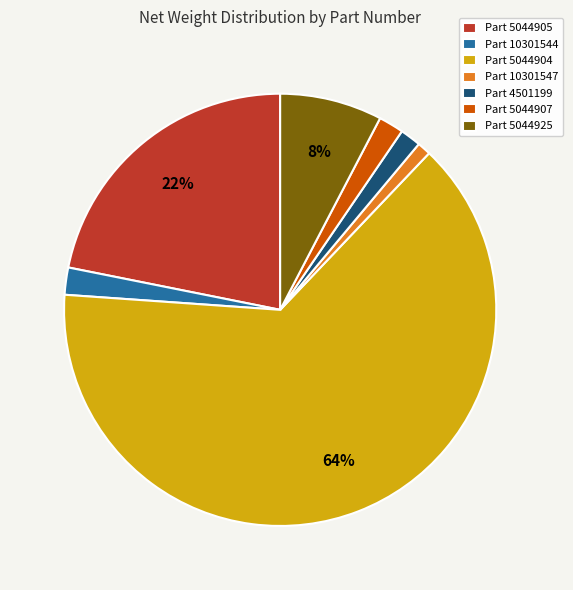

Count the number of slices in the pie.

7